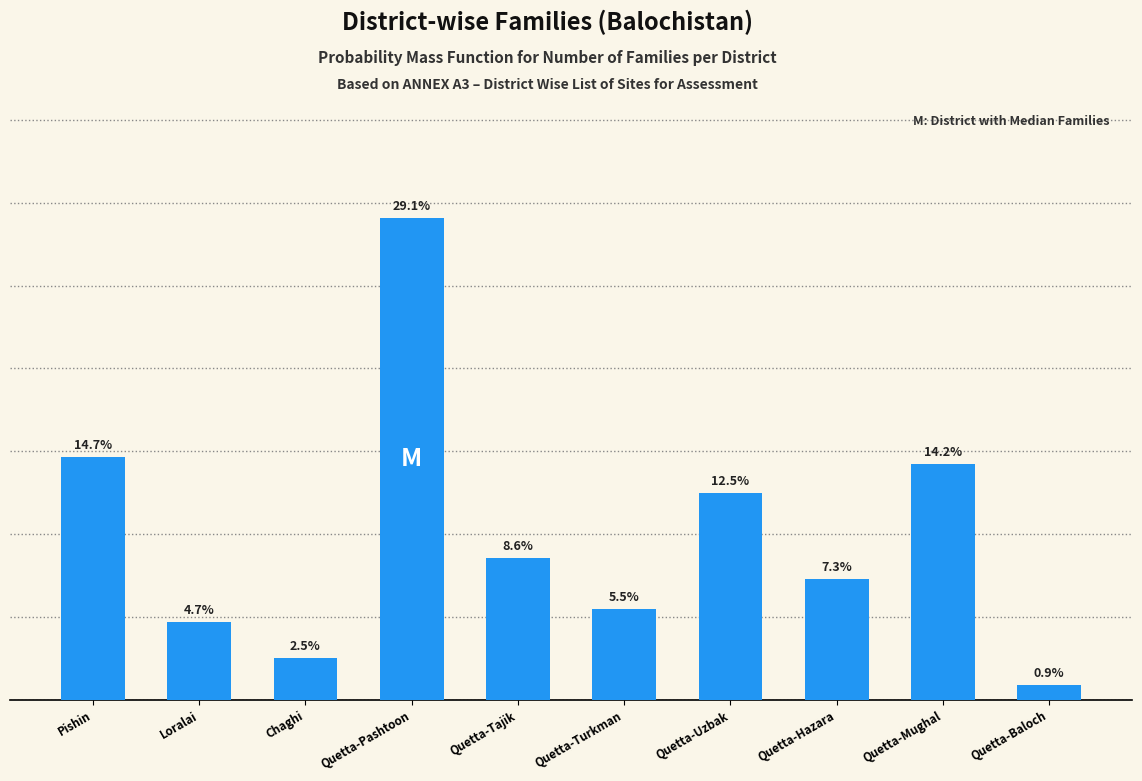

At which category does the chart reach its peak across all series?

Quetta-Pashtoon